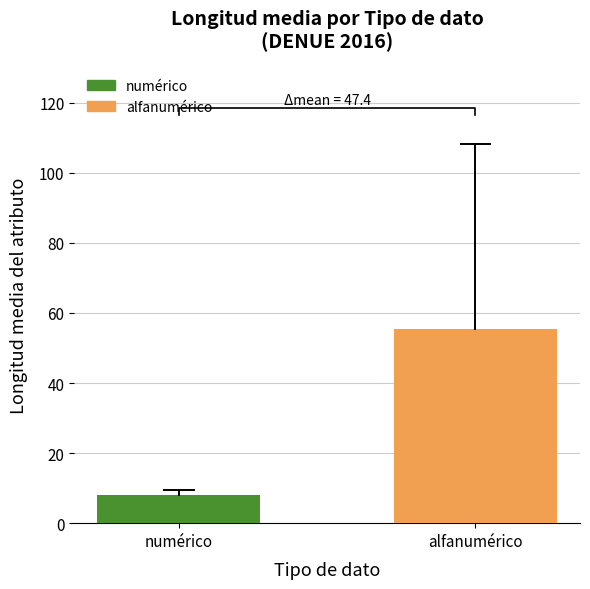

What is the average value?

31.7